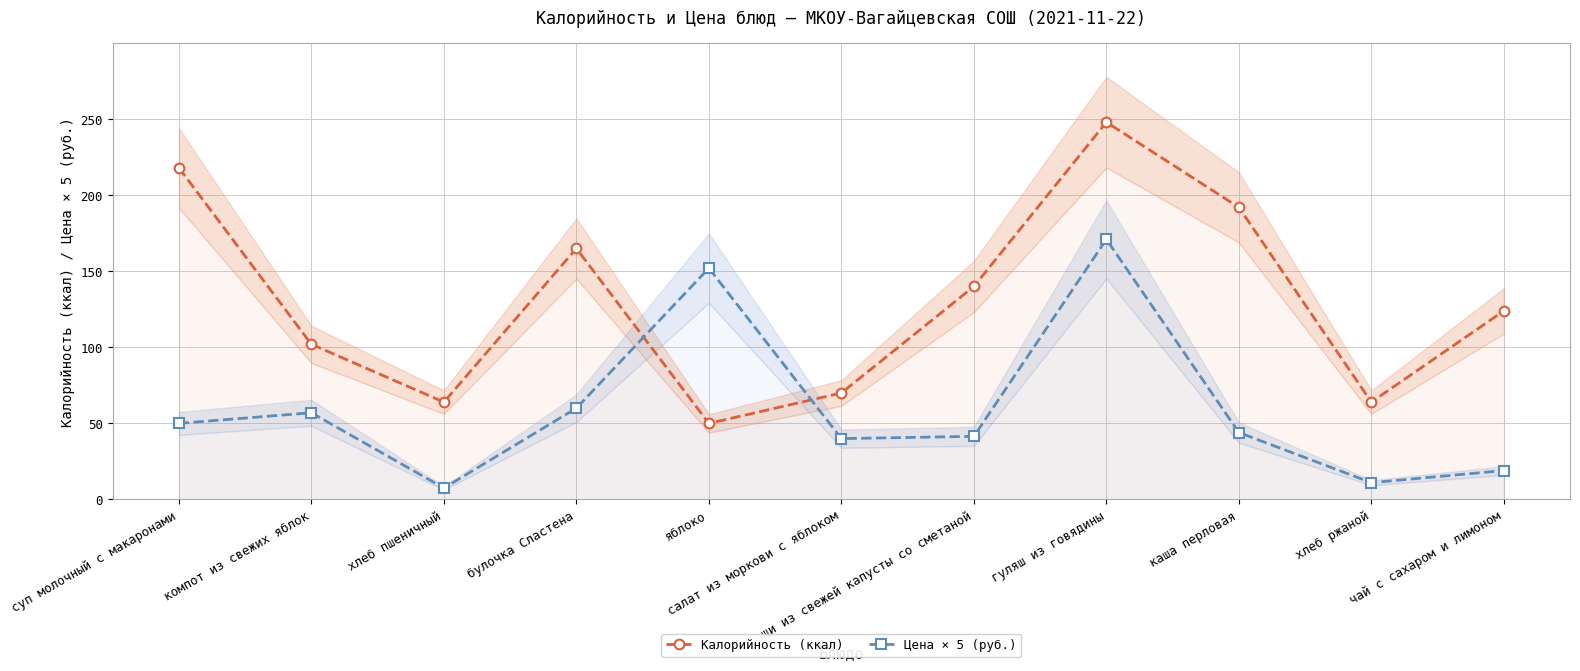

At which category does Цена × 5 (руб.) reach its first local peak?

компот из свежих яблок